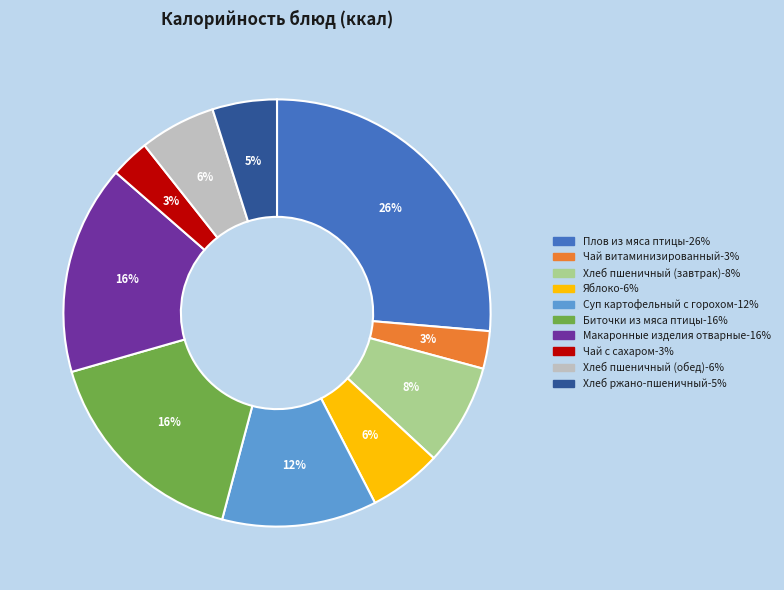

How many slices are in this pie chart?

10